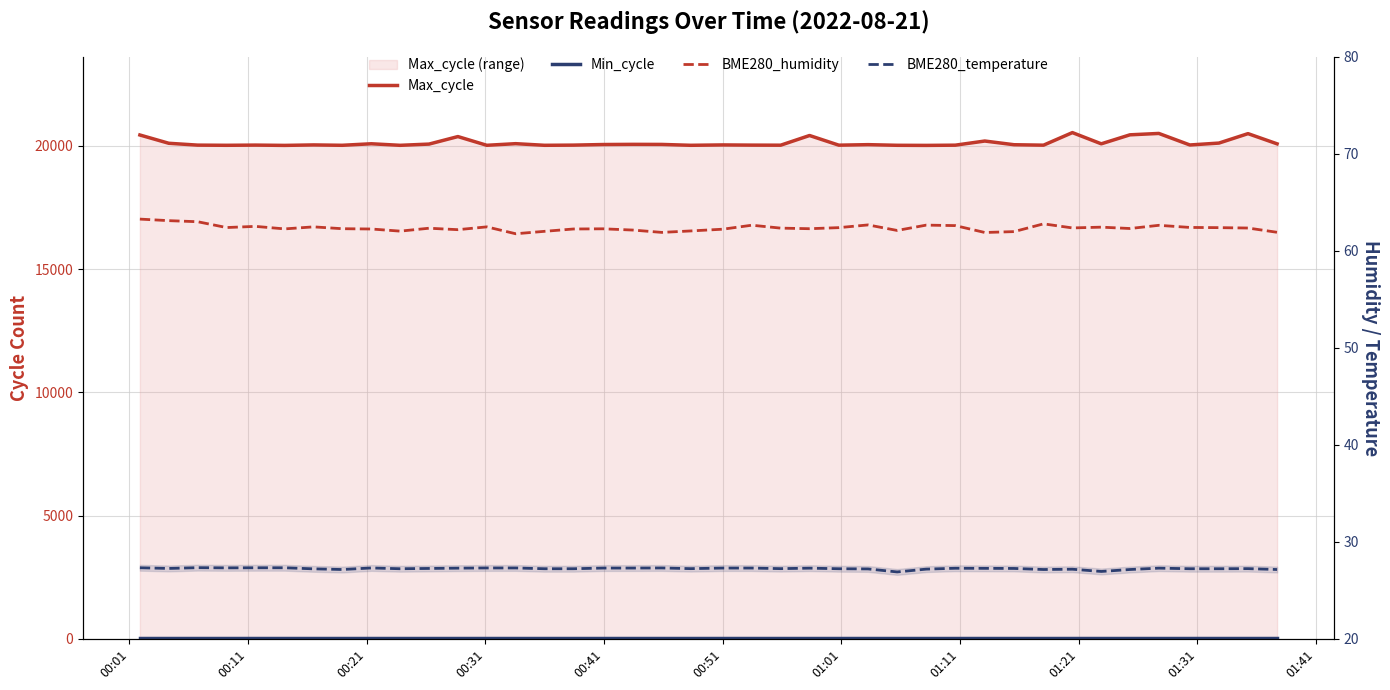

True or false: Max_cycle and Min_cycle intersect in this chart.

False